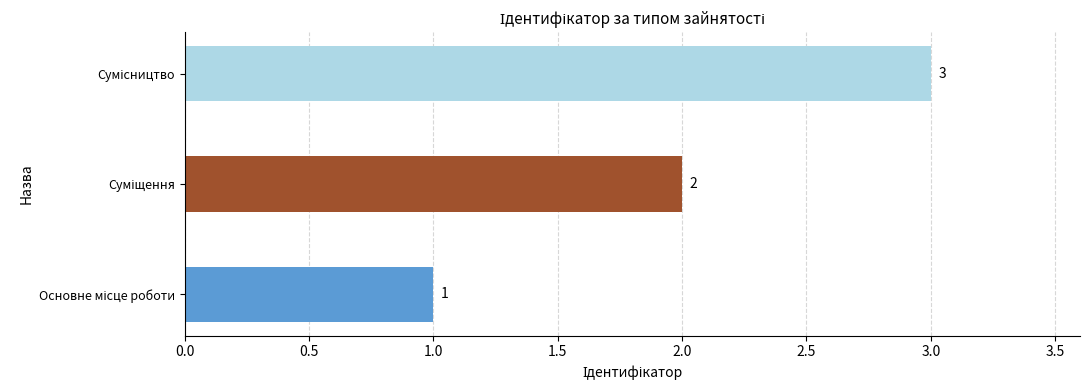

What is the sum of all values?

6